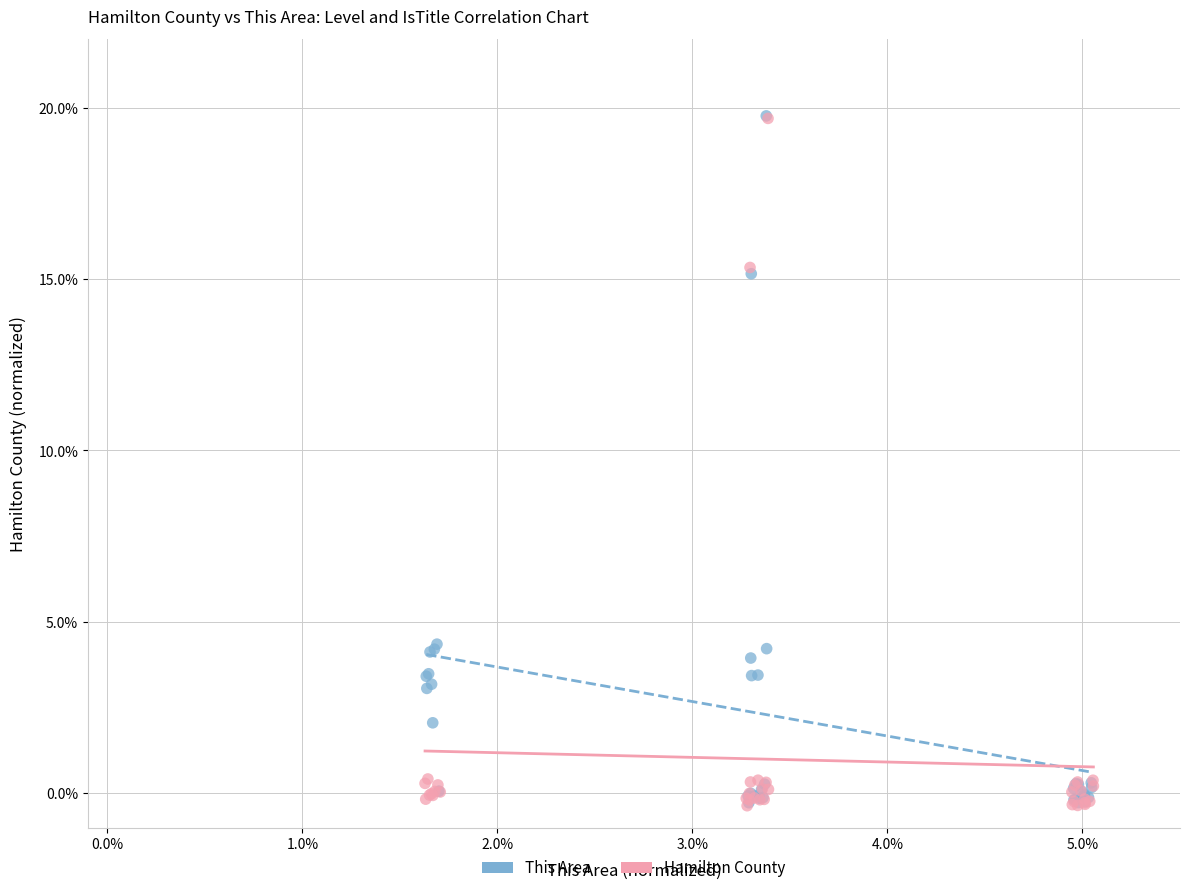

What are all the series names shown in the legend?

This Area, Hamilton County